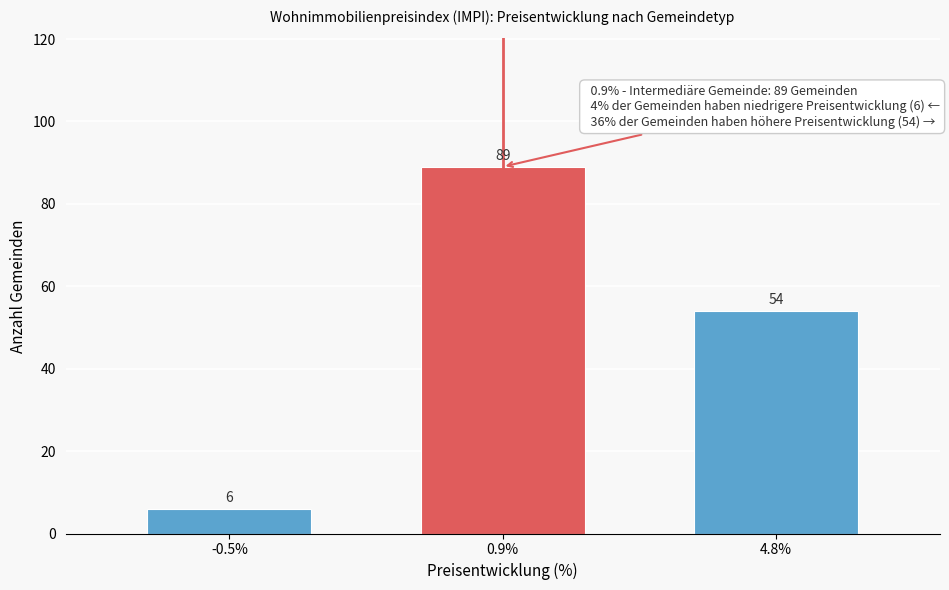

Reading left to right, list all the values displayed in this chart.

-0.5%=6	0.9%=89	4.8%=54